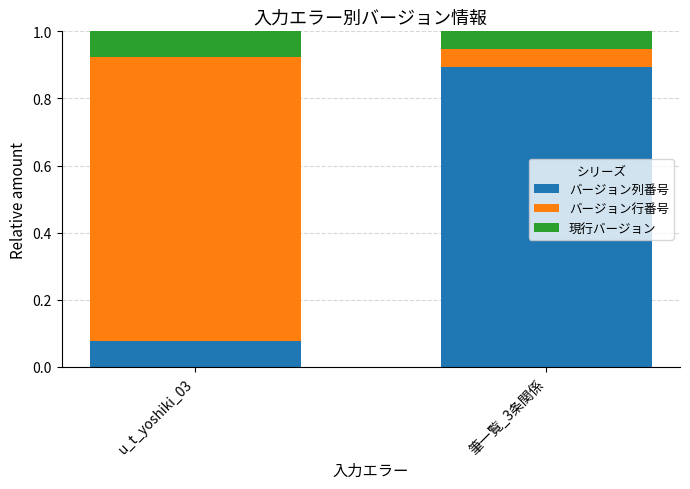

True or false: バージョン列番号 has a value of 0.0 at u_t_yoshiki_03.

False